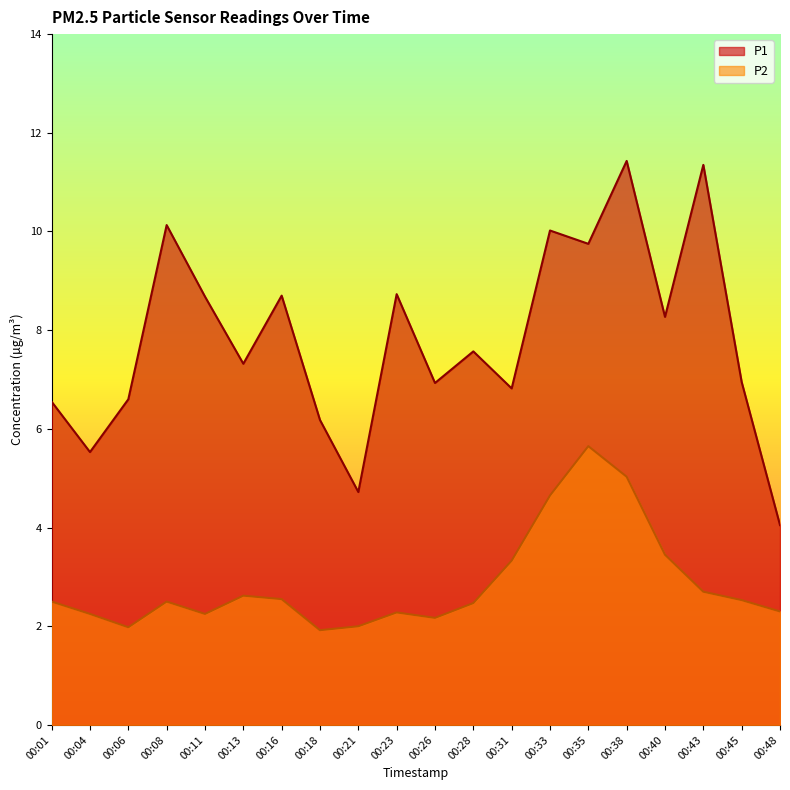

The value of P2 at 00:38 is 9.1. True or false?

False